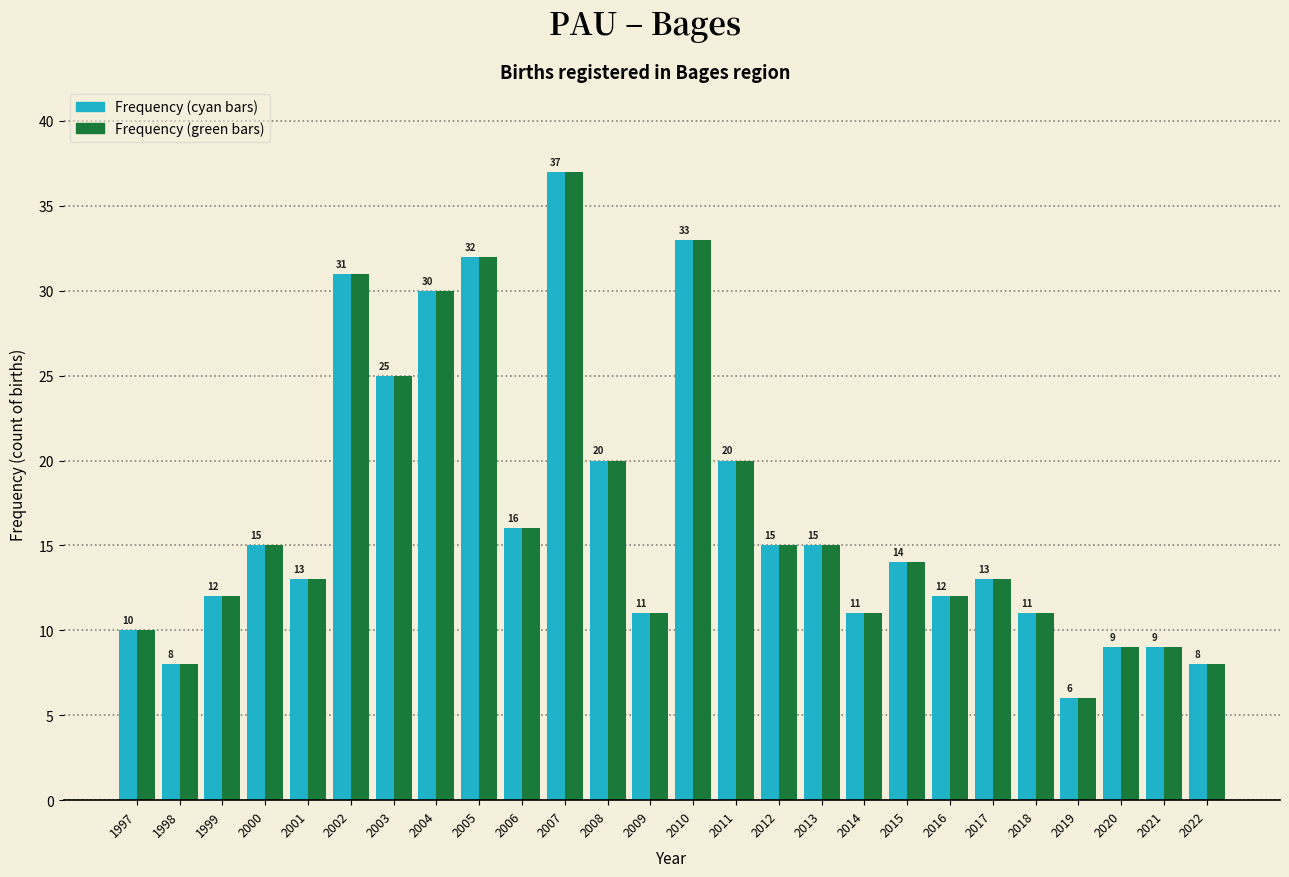

Which category has the highest value across all series?

2007